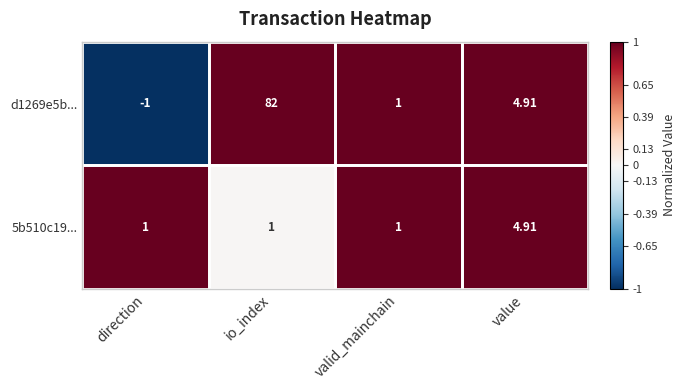

List the series in order of their overall mean, highest first.

d1269e5b..., 5b510c19...